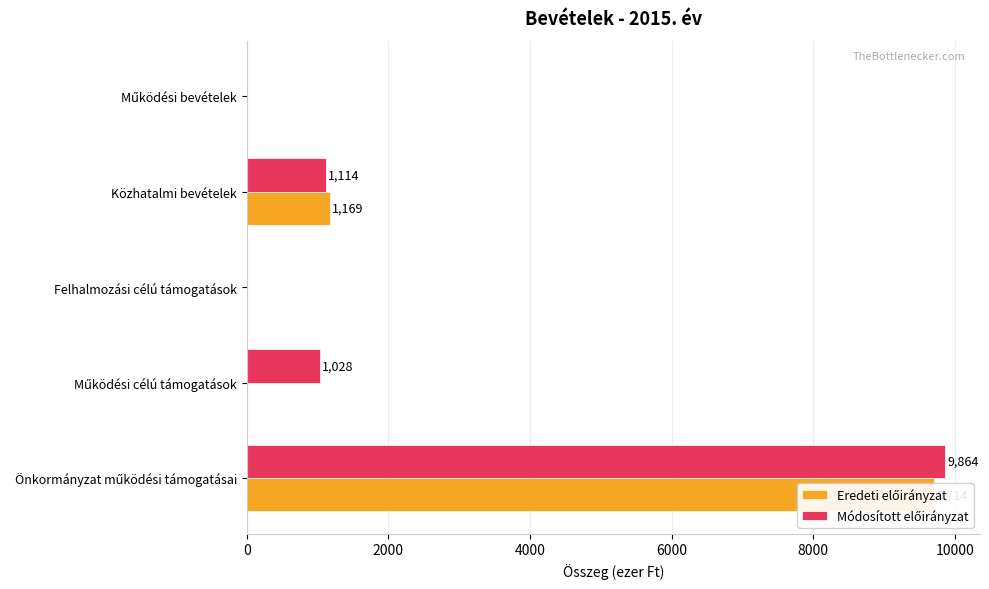

Between Működési bevételek and Működési célú támogatások, which is larger?

Működési bevételek